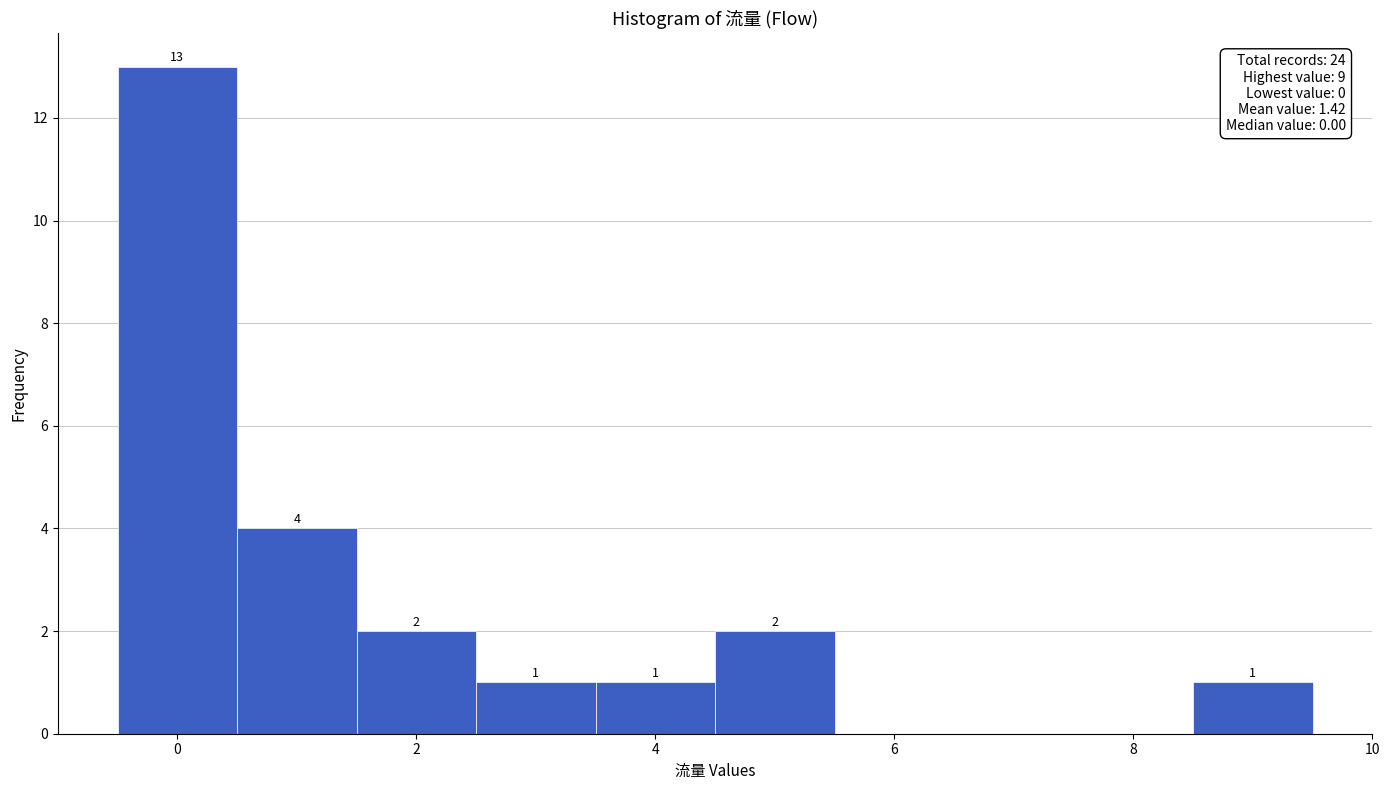

Which range on the x-axis has the tallest bar?

-0.5 to 0.5